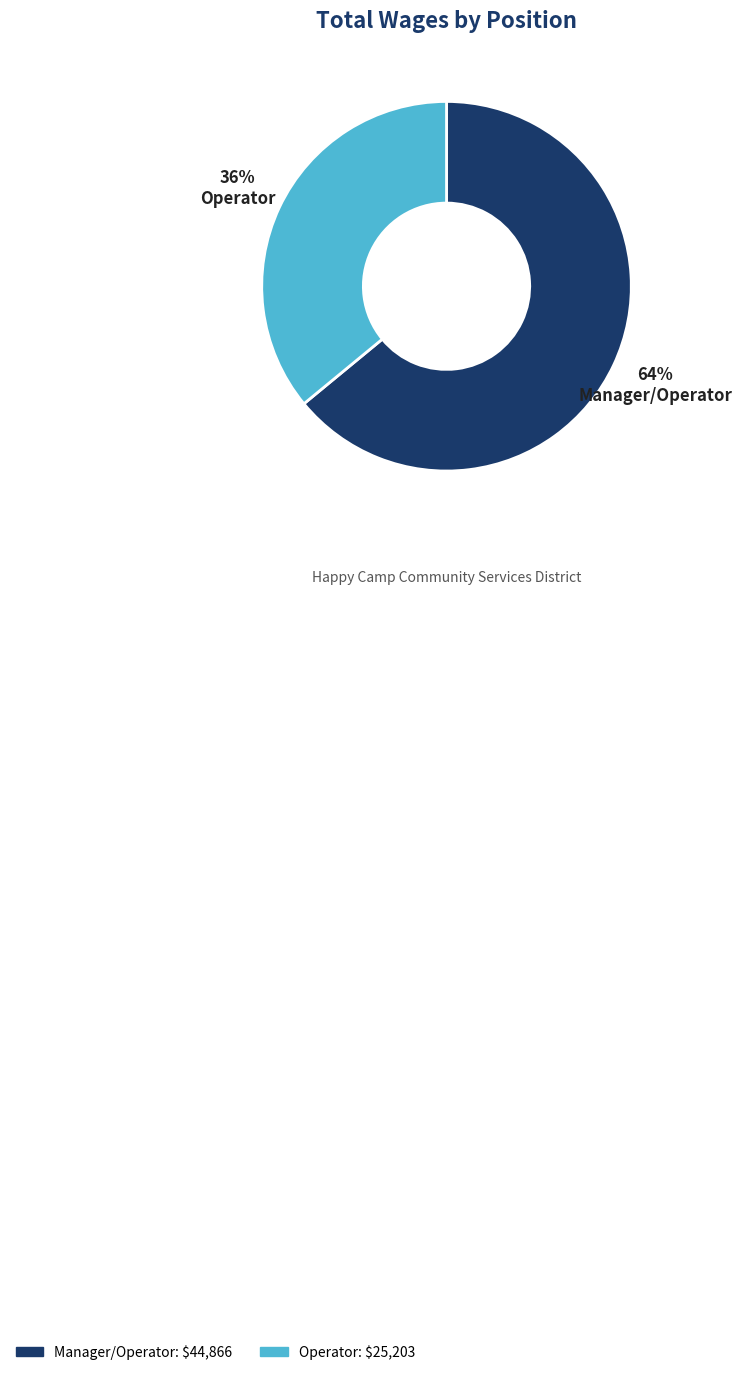

To the nearest percent, what is the average slice percentage?

50%